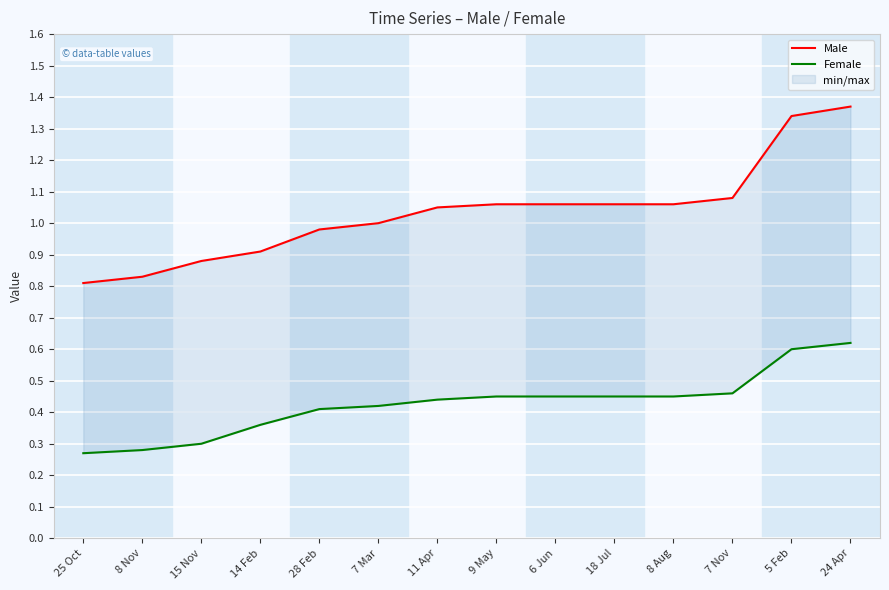

What is the spread (max minus min) of values at 8 Aug?

0.6